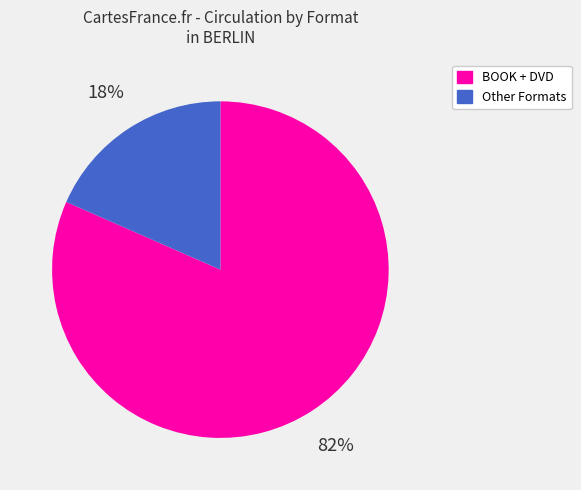

Does any single category account for the majority?

Yes